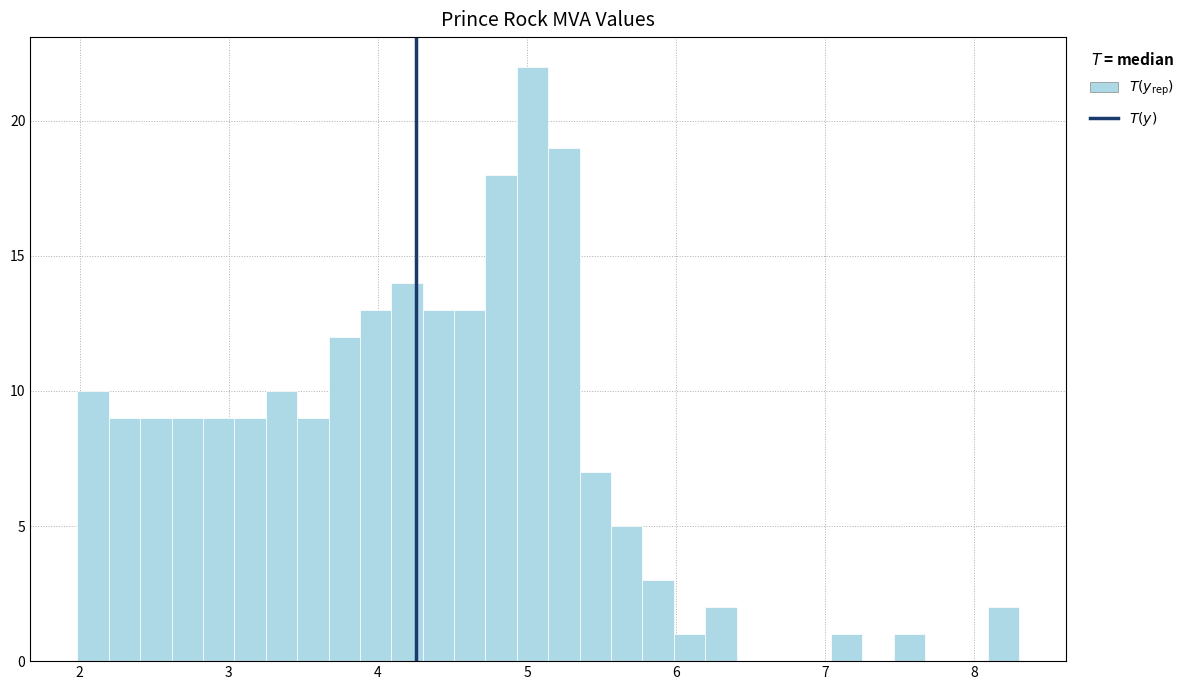

Read against the x-axis, roughly where is the centre of the tallest bar?

5.0